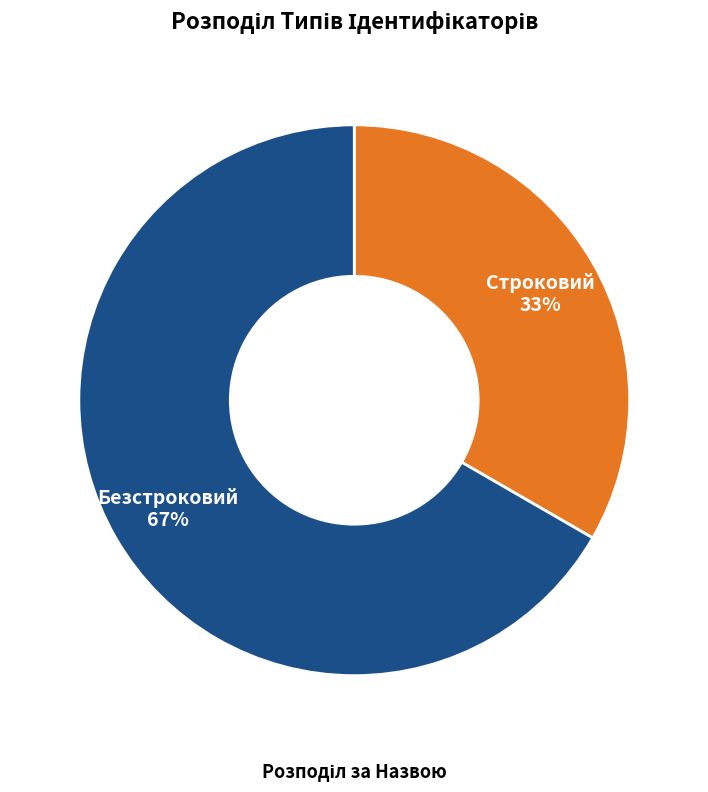

How many slices are in this pie chart?

2